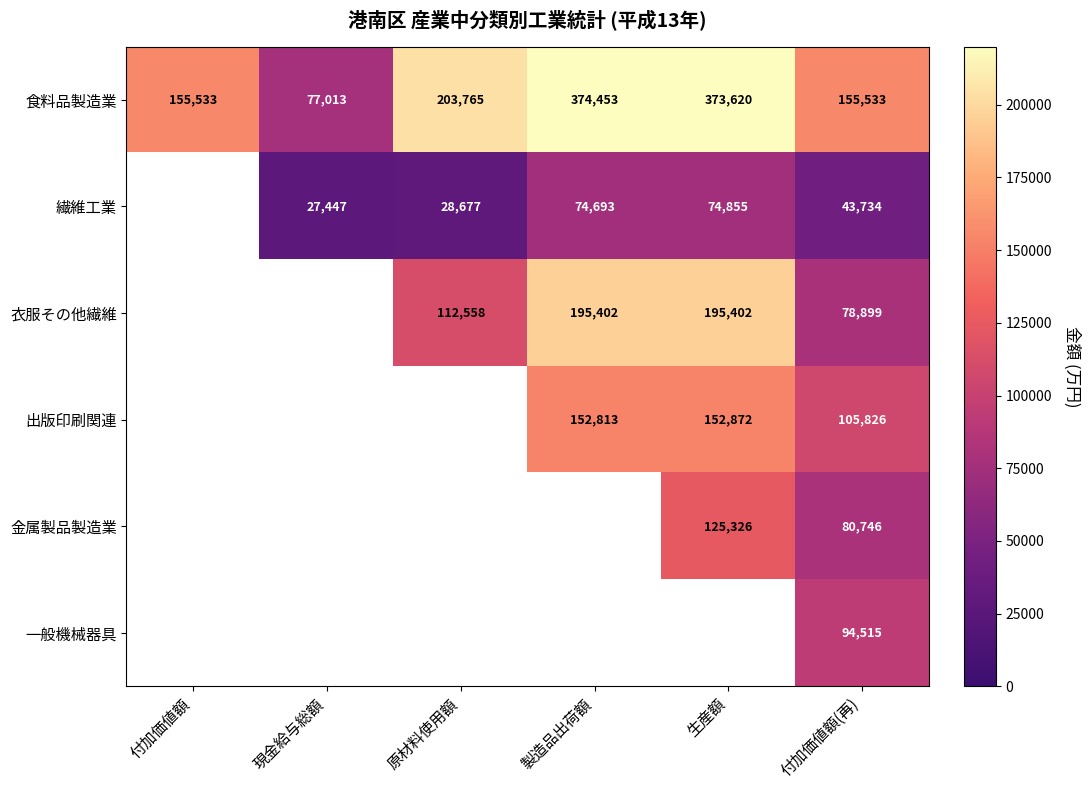

At how many categories does at least one series exceed 100828?

5